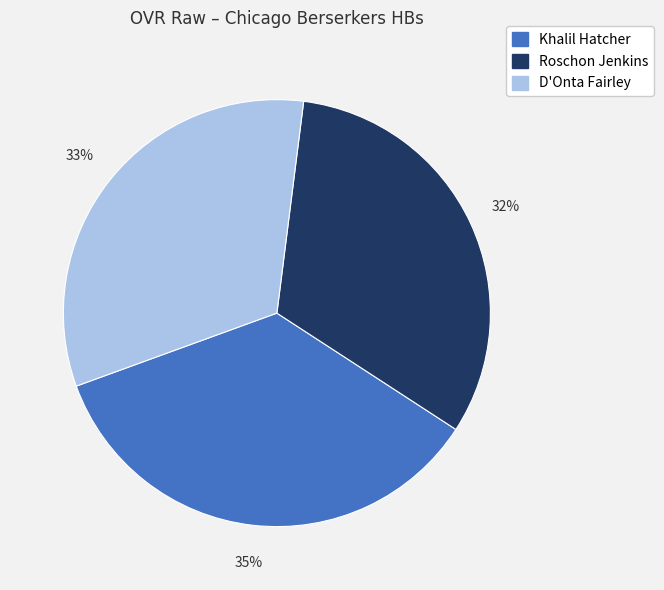

To the nearest percent, what percentage of the pie is D'Onta Fairley?

33%